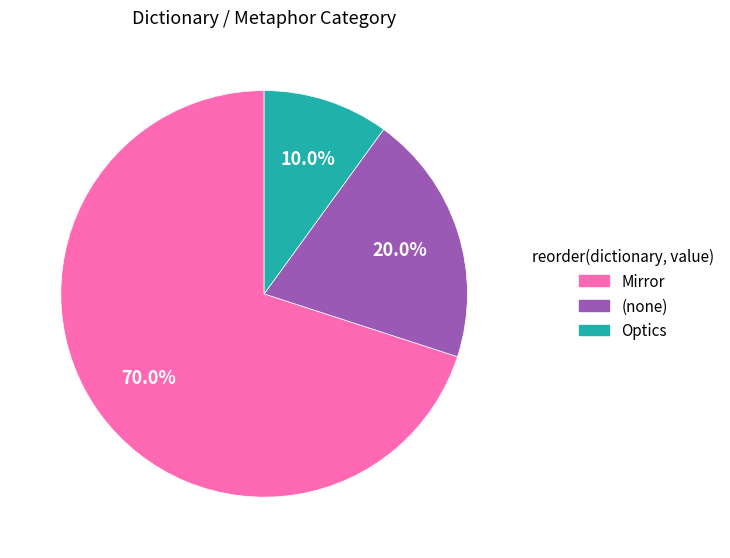

Does any single category account for the majority?

Yes